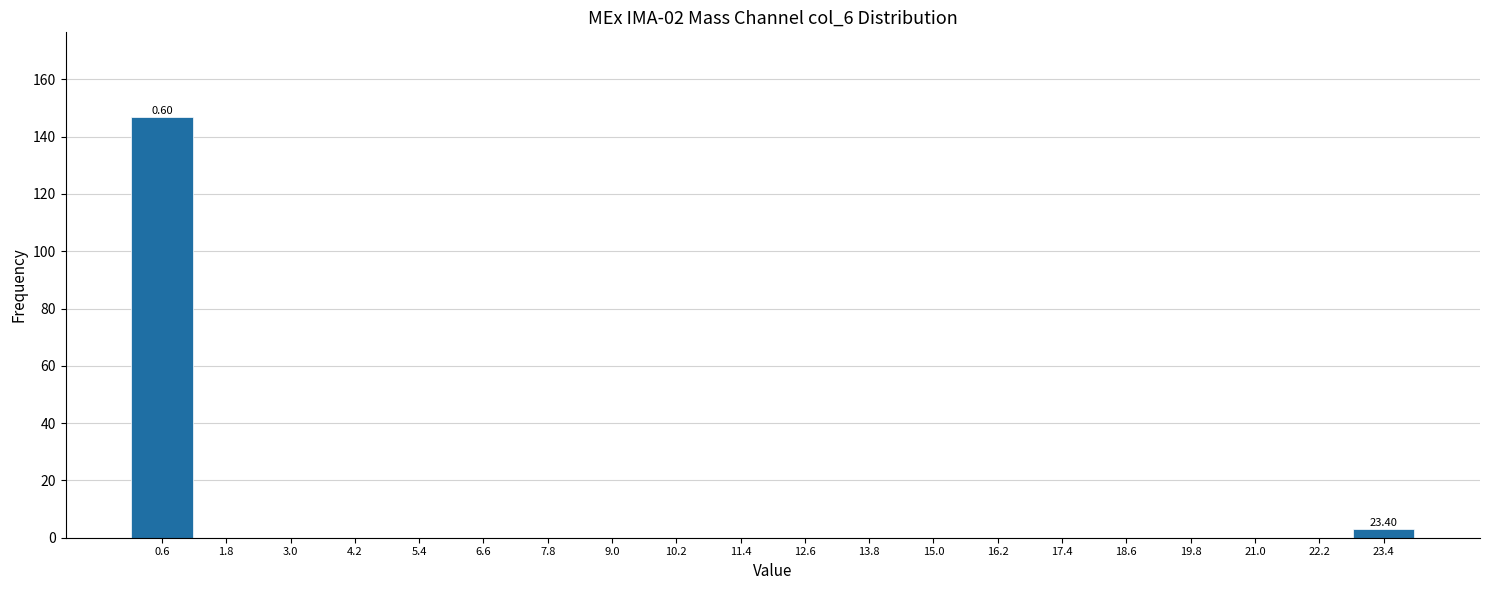

Which range on the x-axis has the tallest bar?

0.0 to 1.2